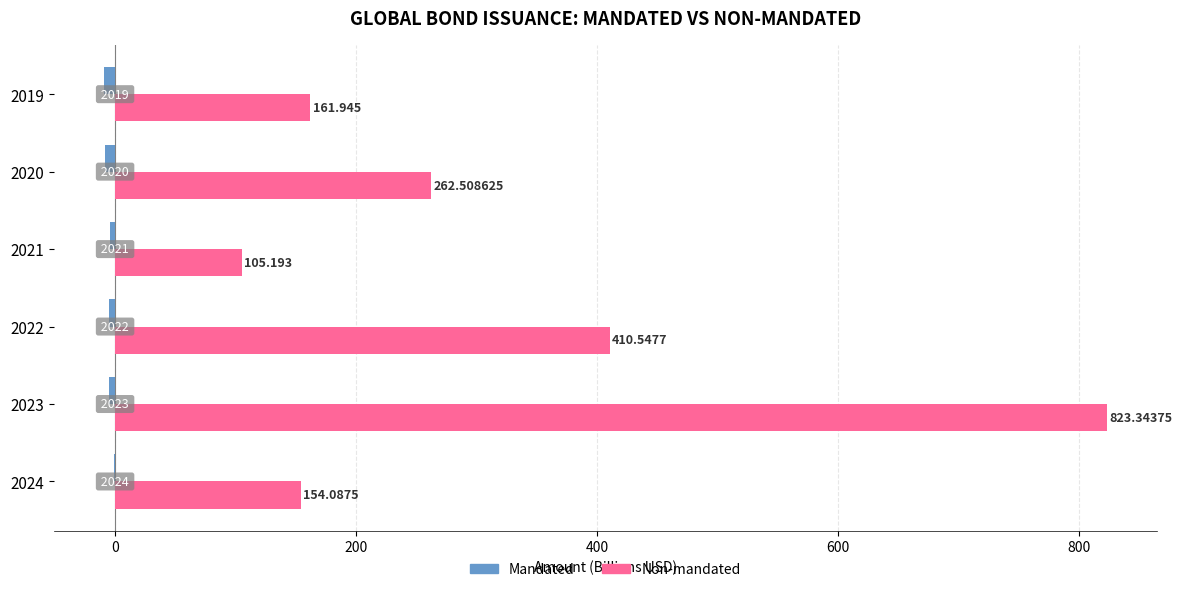

Reading right to left, list all the values displayed in this chart.

Mandated: -9.4	-8.5	-4.0	-5.2	-5.2	-1.0
Non-mandated: 161.9	262.5	105.2	410.5	823.3	154.1